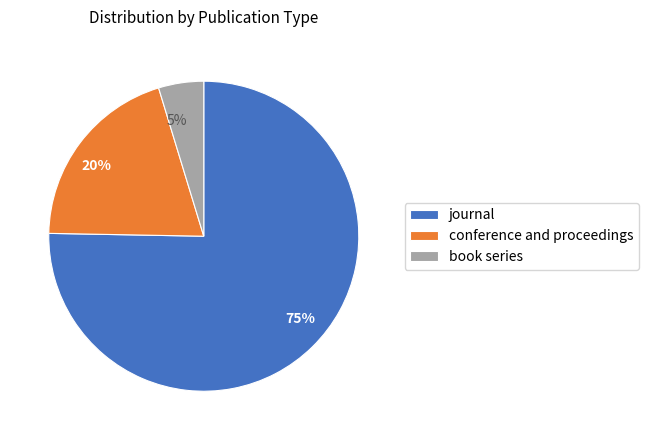

What is the smallest slice in the pie chart?

book series